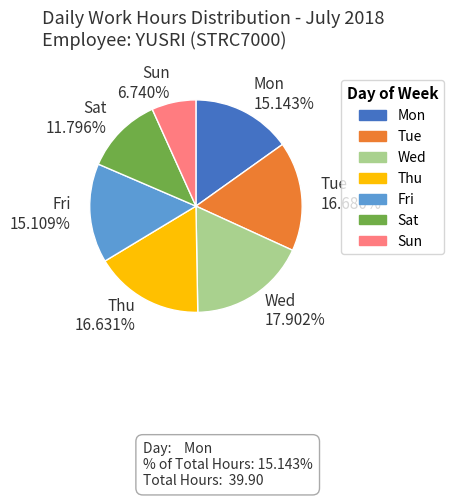

What is the largest slice in the pie chart?

Wed